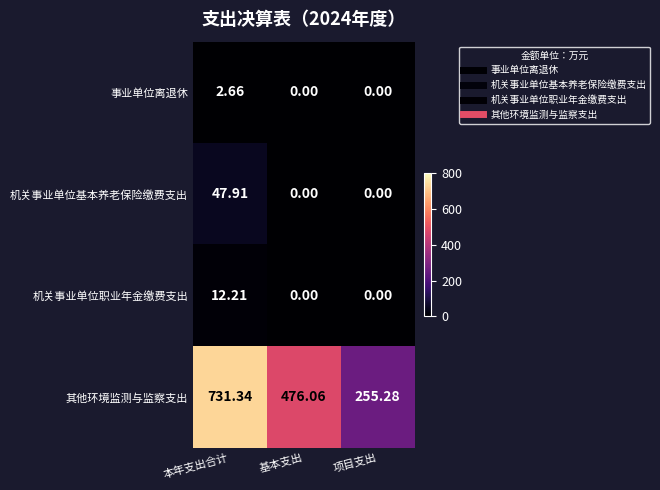

At 本年支出合计, list the series in order from smallest to largest.

事业单位离退休, 机关事业单位职业年金缴费支出, 机关事业单位基本养老保险缴费支出, 其他环境监测与监察支出